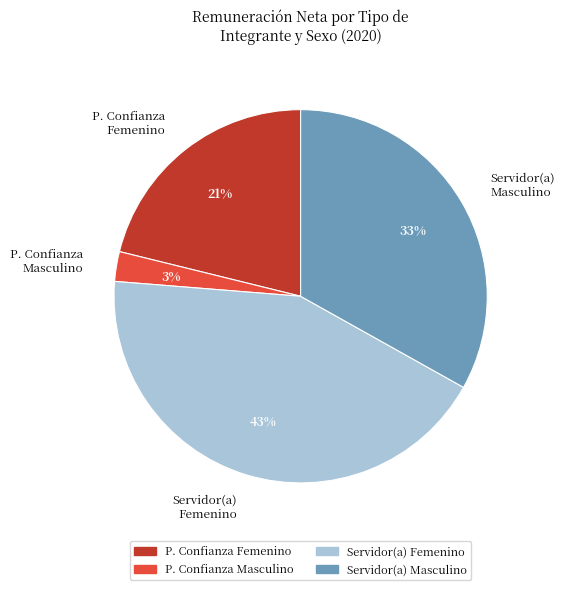

Is there any slice that represents more than half of the pie?

No